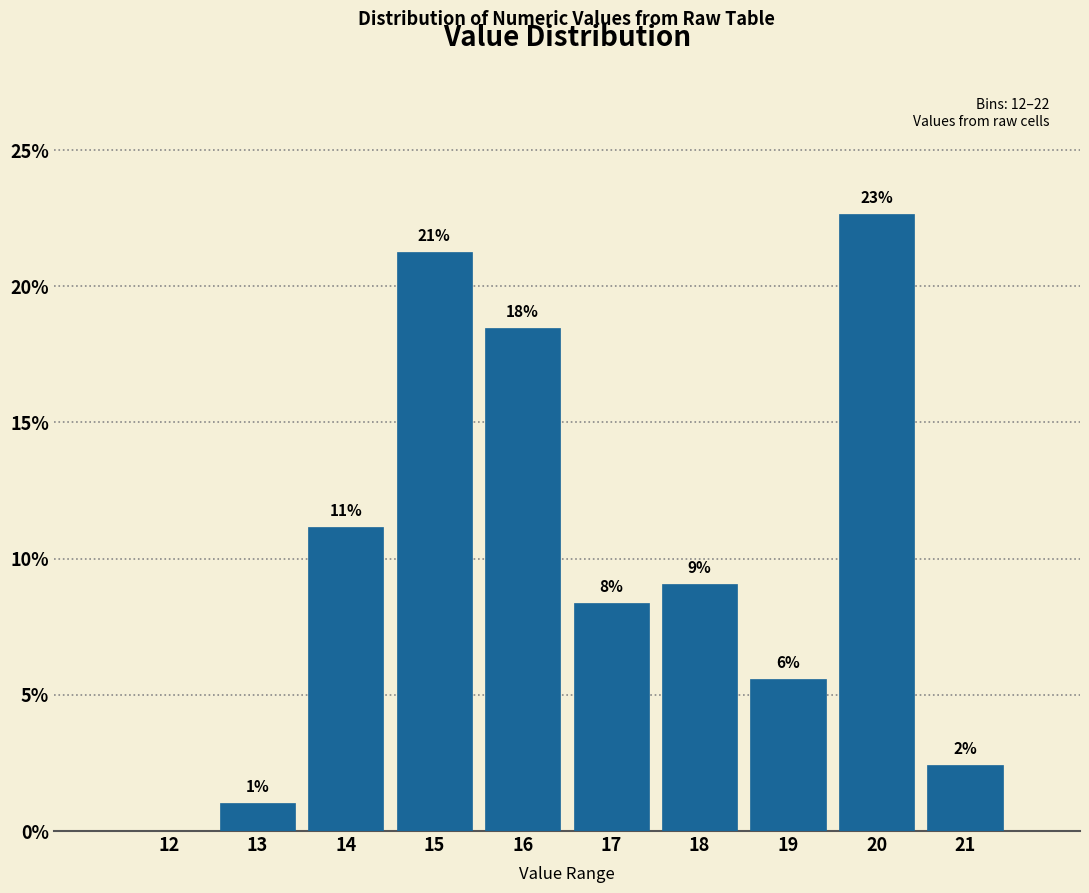

Are the bars horizontal?

No